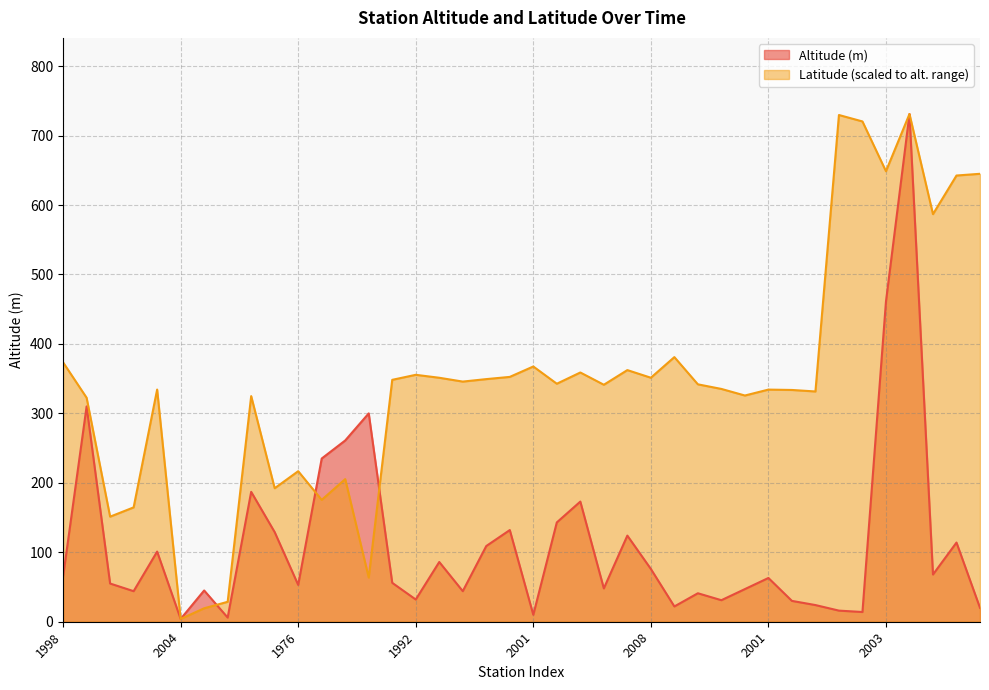

Which series ends up on top after the final intersection of Altitude (m) and Latitude?

Latitude